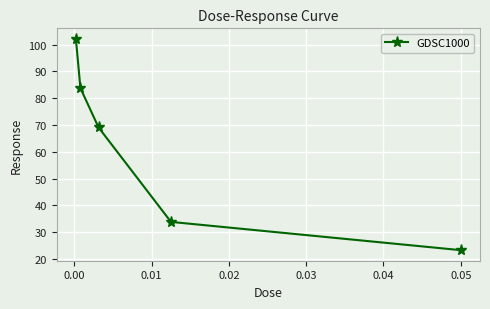

Reading right to left, transcribe all the data shown in this chart.

23.3	33.9	69.1	83.8	102.1